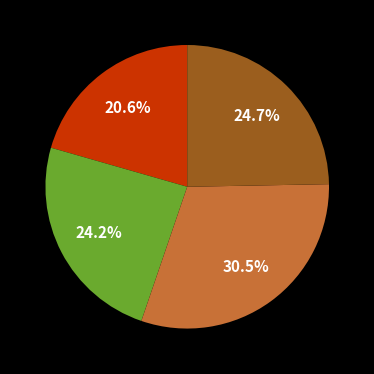

Does any single category account for the majority?

No